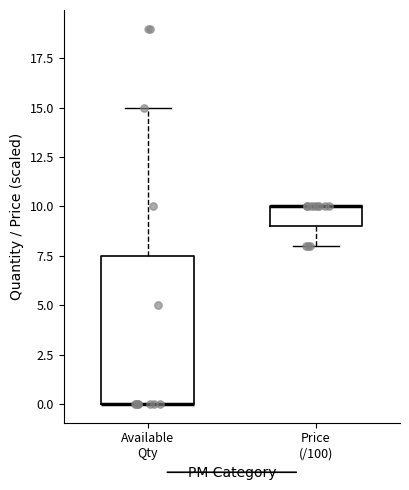

Reading left to right, transcribe this box plot: for each box, give where its median line is, the range the box spans, and where its two whiskers end, as read against the y-axis. The values are not printed on the chart, so give them approximately, as read against the axis.

Available Qty: median 0.0 (drawn on the box's lower edge), box 0.0 to 7.5, whiskers 0.0 to 15.0
Price (/100): median 10.0 (drawn on the box's upper edge), box 9.0 to 10.0, whiskers 8.0 to 10.0